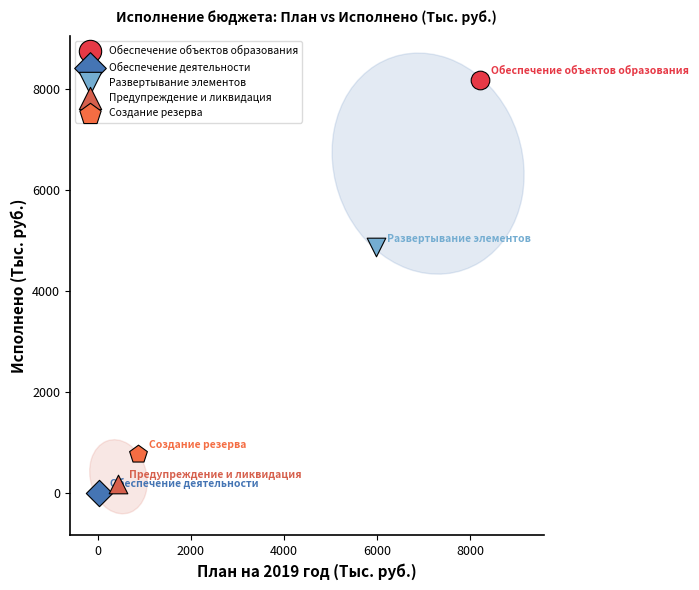

Which series reaches the minimum Y coordinate?

Обеспечение деятельности